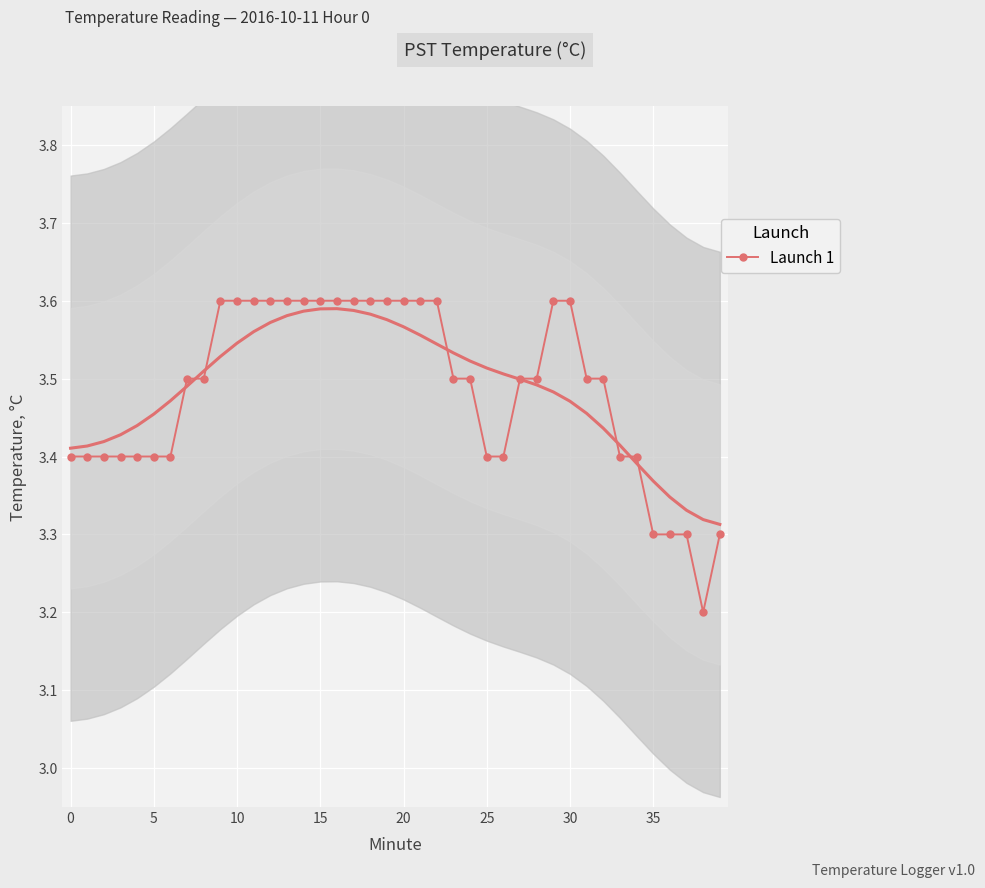

Is this an area chart (filled region under the line)?

No